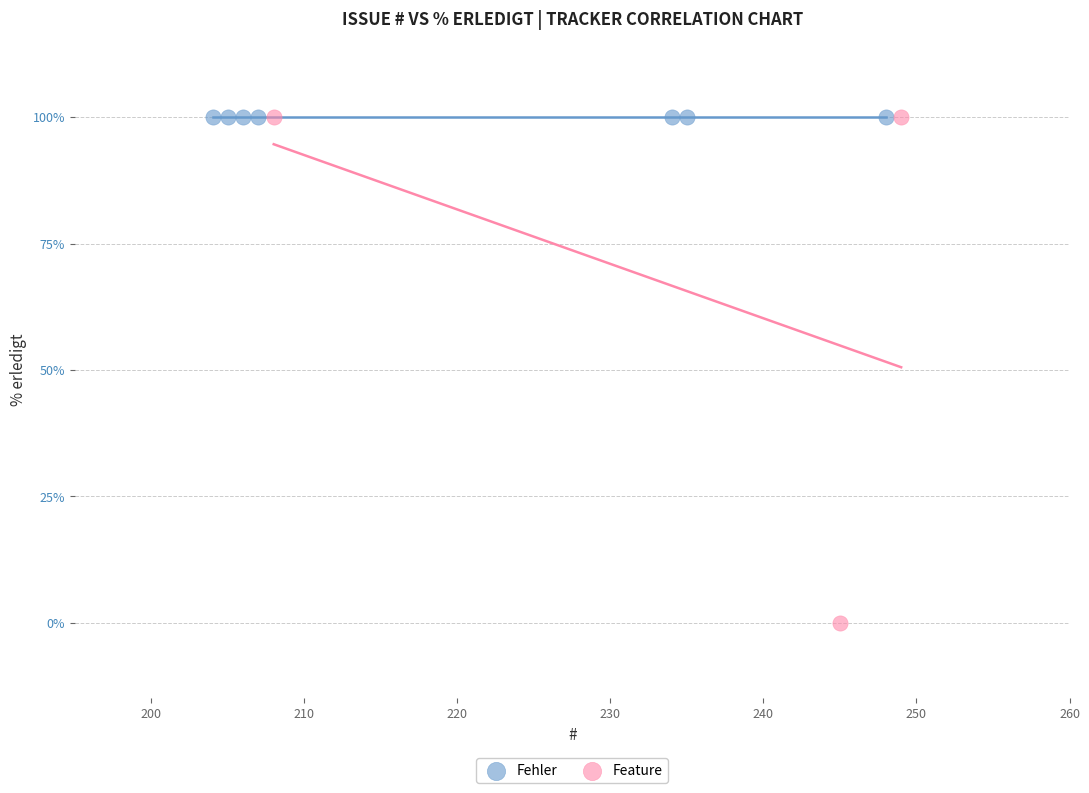

Which series contains the lowest Y value?

Feature